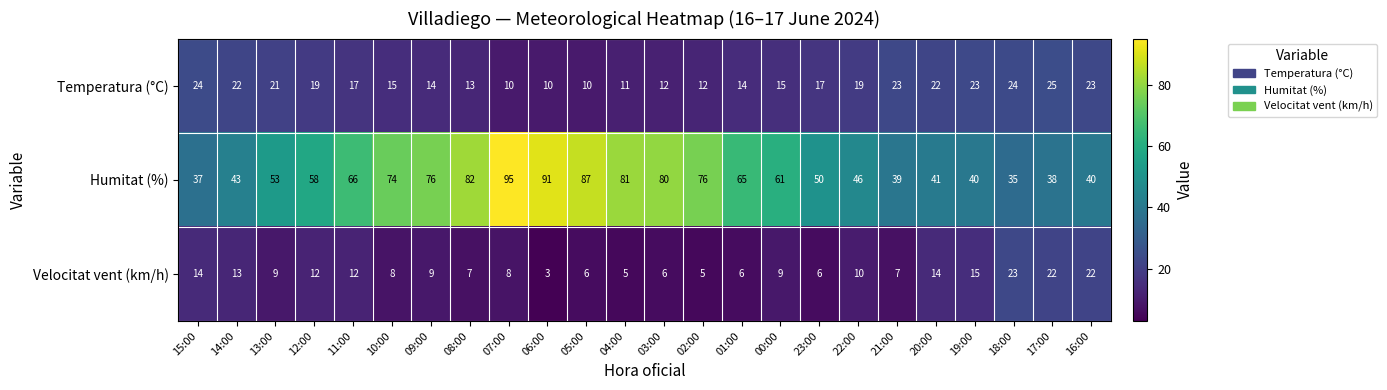

How many categories are shown in the chart?

24